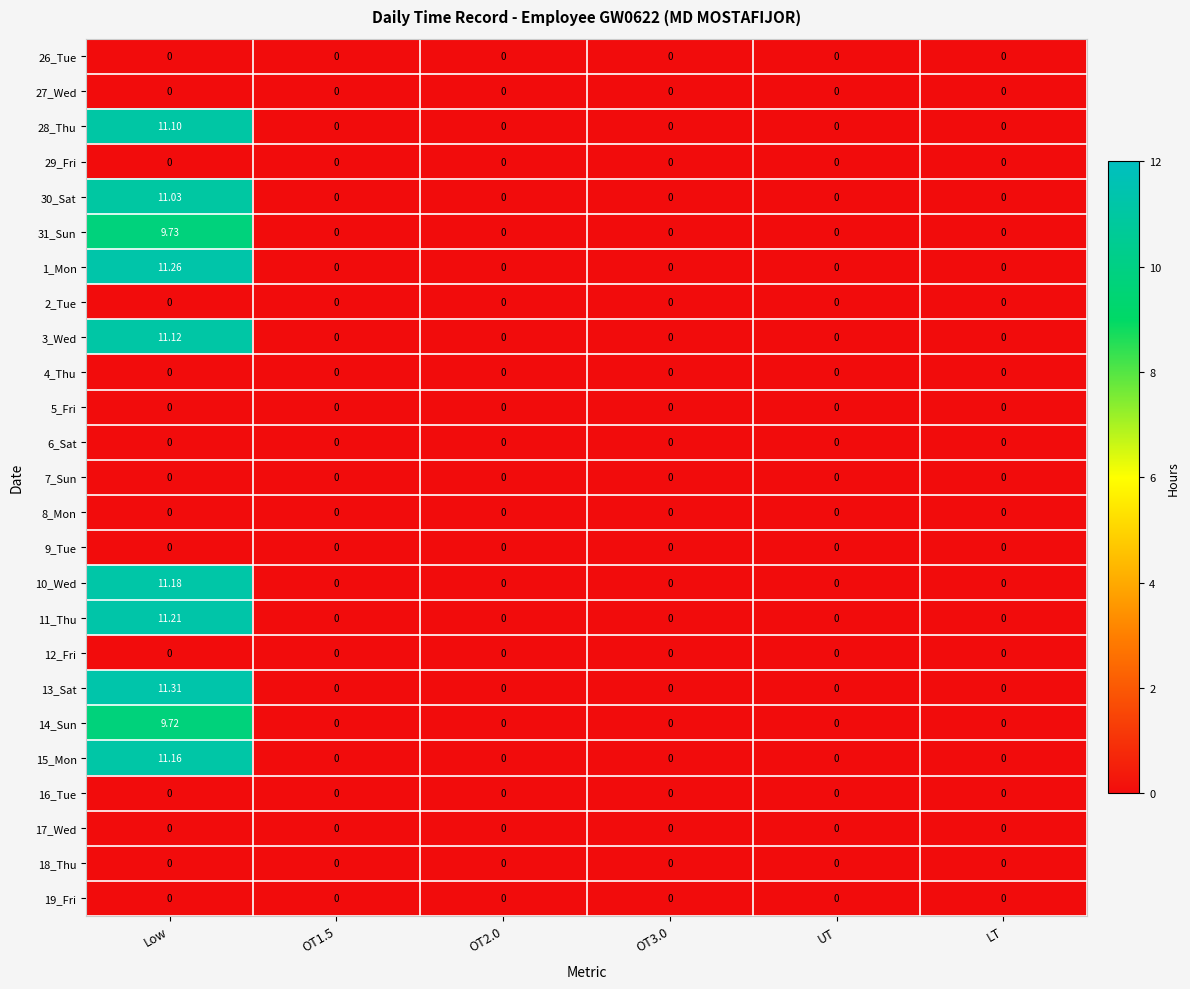

Which category has the highest value across all series?

Low